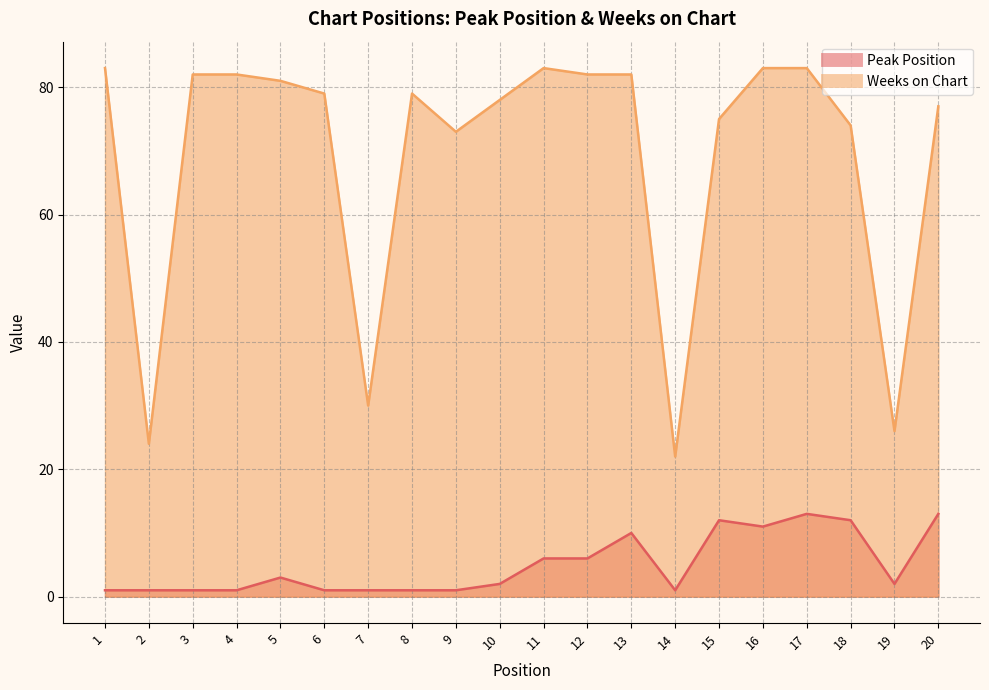

Is the value of Weeks on Chart at 12 greater than the value of Peak Position at 17?

Yes